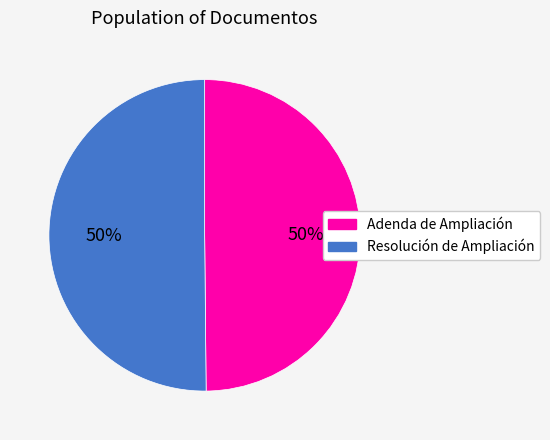

What percentage is the Adenda de Ampliación slice, to the nearest percent?

50%